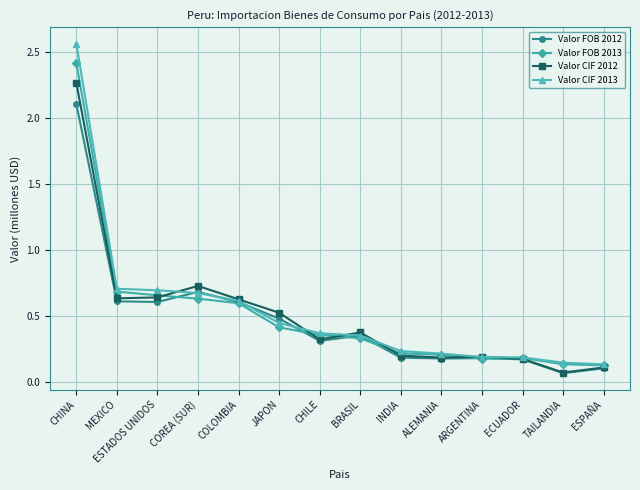

At which category is the sum across all series the highest?

CHINA